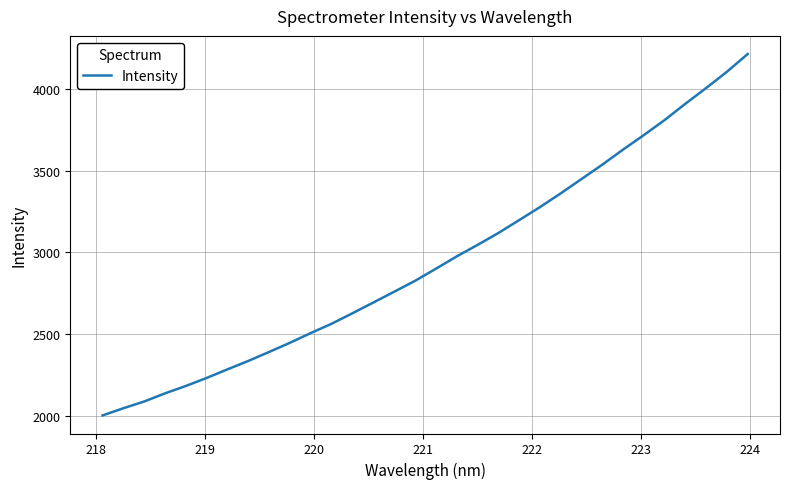

What is the smallest value displayed?

2000.8